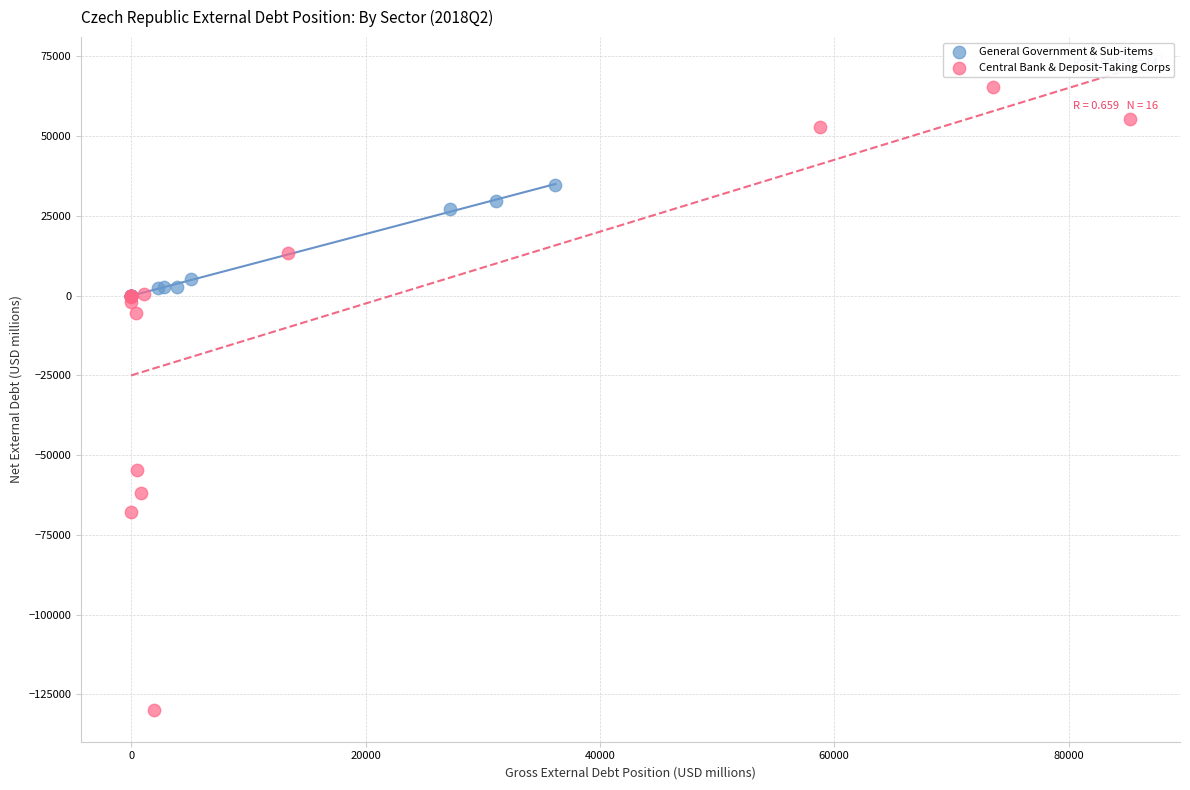

Which series contains the highest Y value?

Central Bank & Deposit-Taking Corps